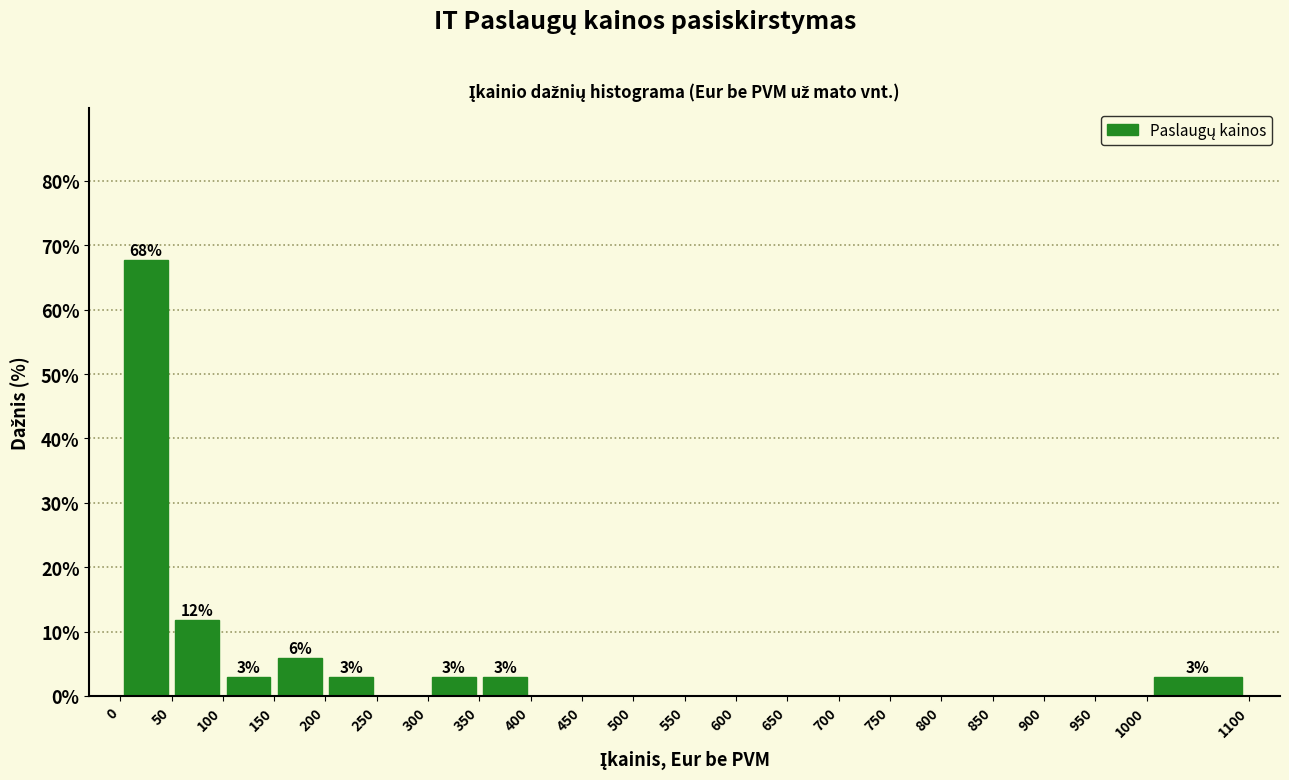

Which range on the x-axis has the tallest bar?

0 to 50